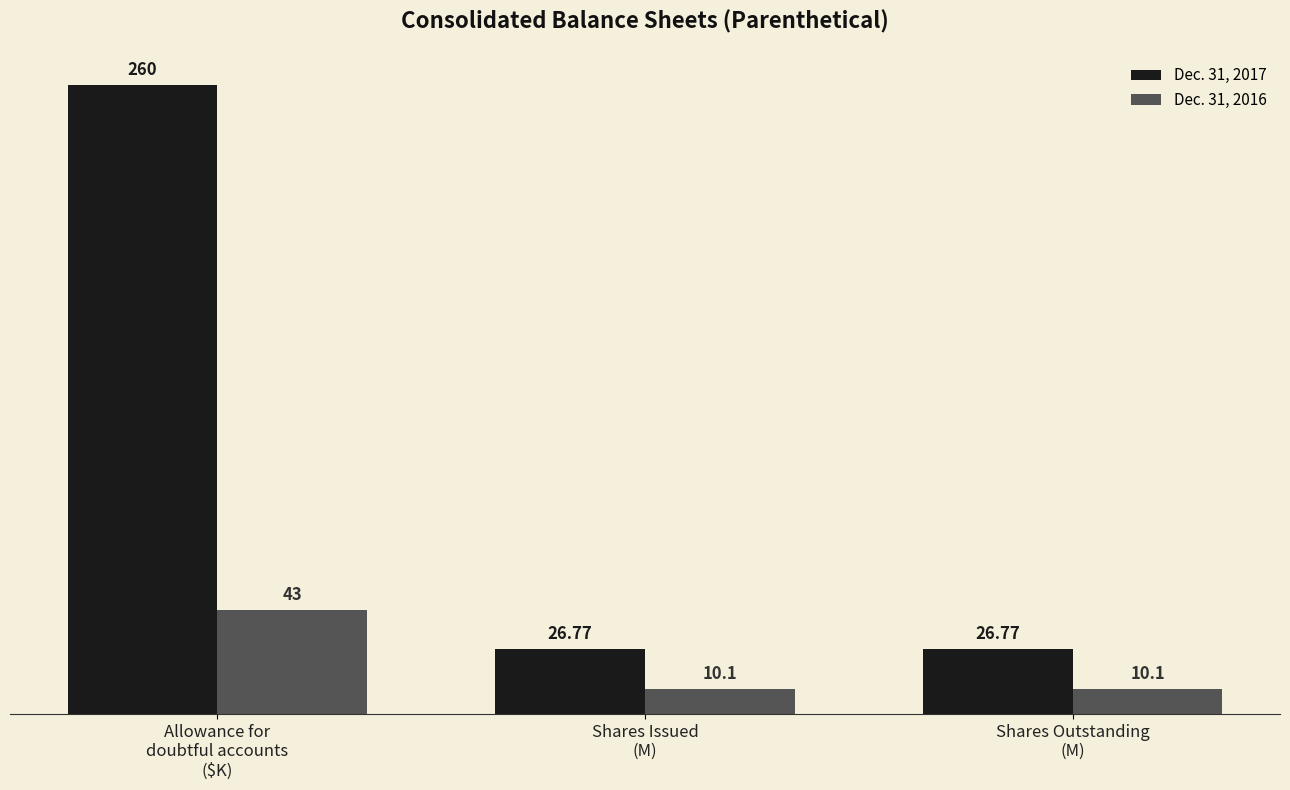

What is the total value across all series at Allowance for
doubtful accounts
($K)?

303.0